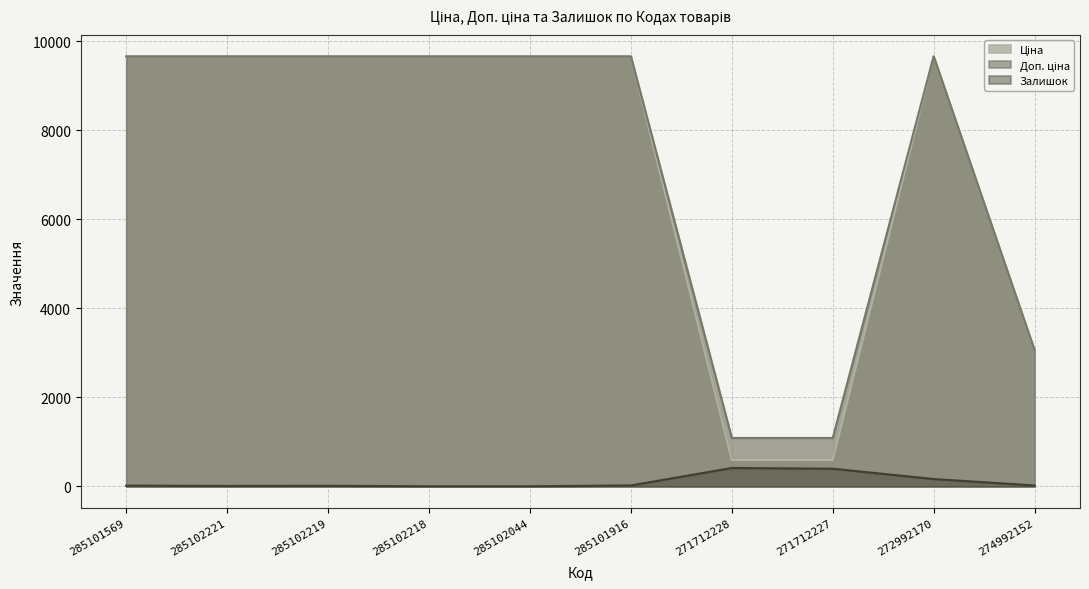

Which series has the largest range (max minus min)?

Ціна